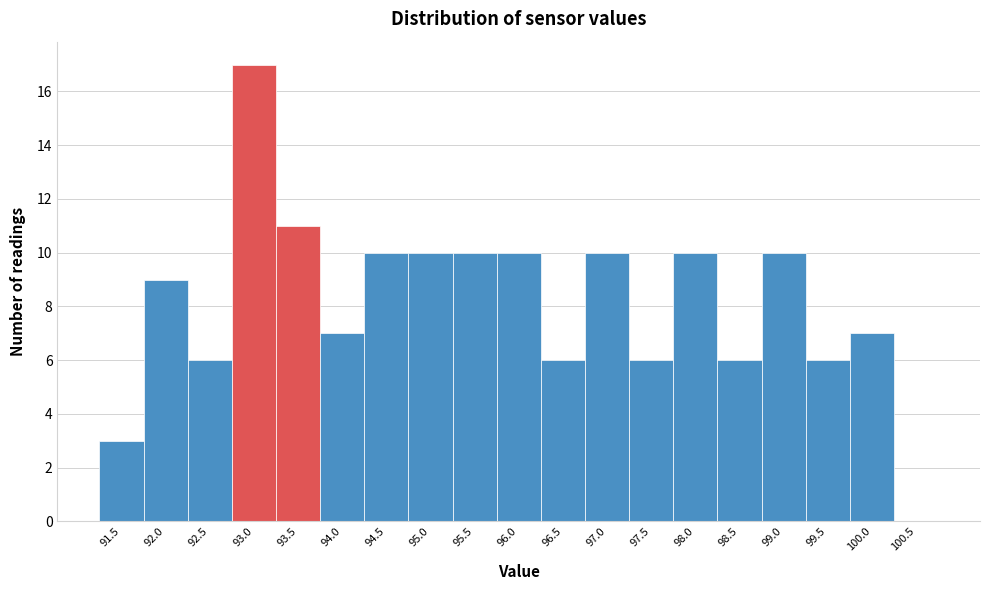

Reading left to right, extract all data points from this chart.

91.5=3	92.0=9	92.5=6	93.0=17	93.5=11	94.0=7	94.5=10	95.0=10	95.5=10	96.0=10	96.5=6	97.0=10	97.5=6	98.0=10	98.5=6	99.0=10	99.5=6	100.0=7	100.5=0